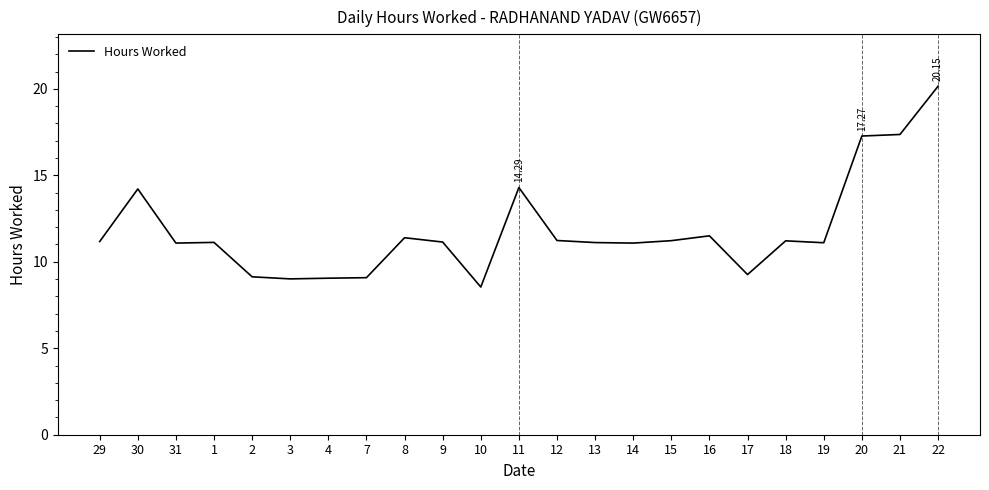

What is the change in value from 16 to 19?

-0.4